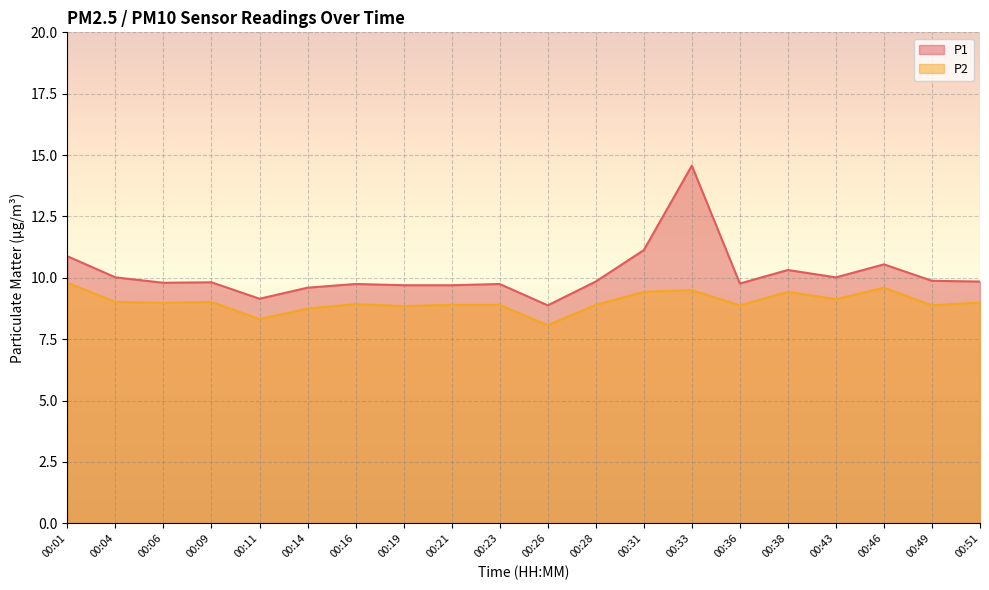

Rank the series at 00:49 from lowest to highest value.

P2, P1